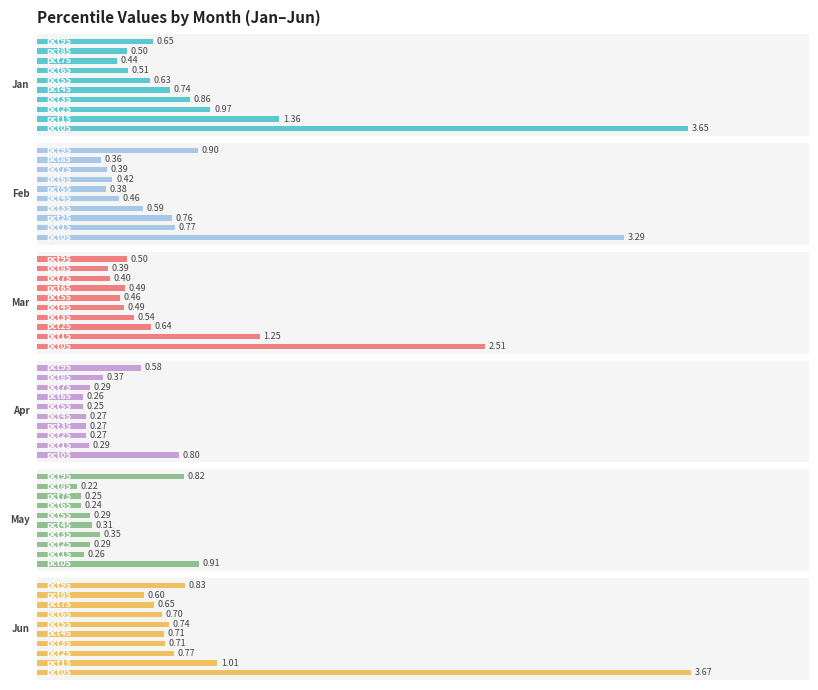

The value of Jun at 4 is 0.5. True or false?

False